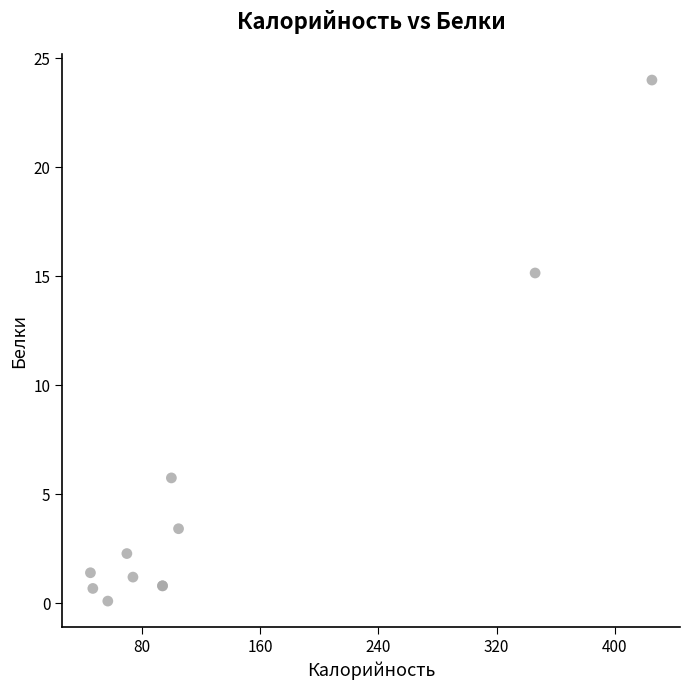

What Y value in the scatter plot is closest to 12?

15.2